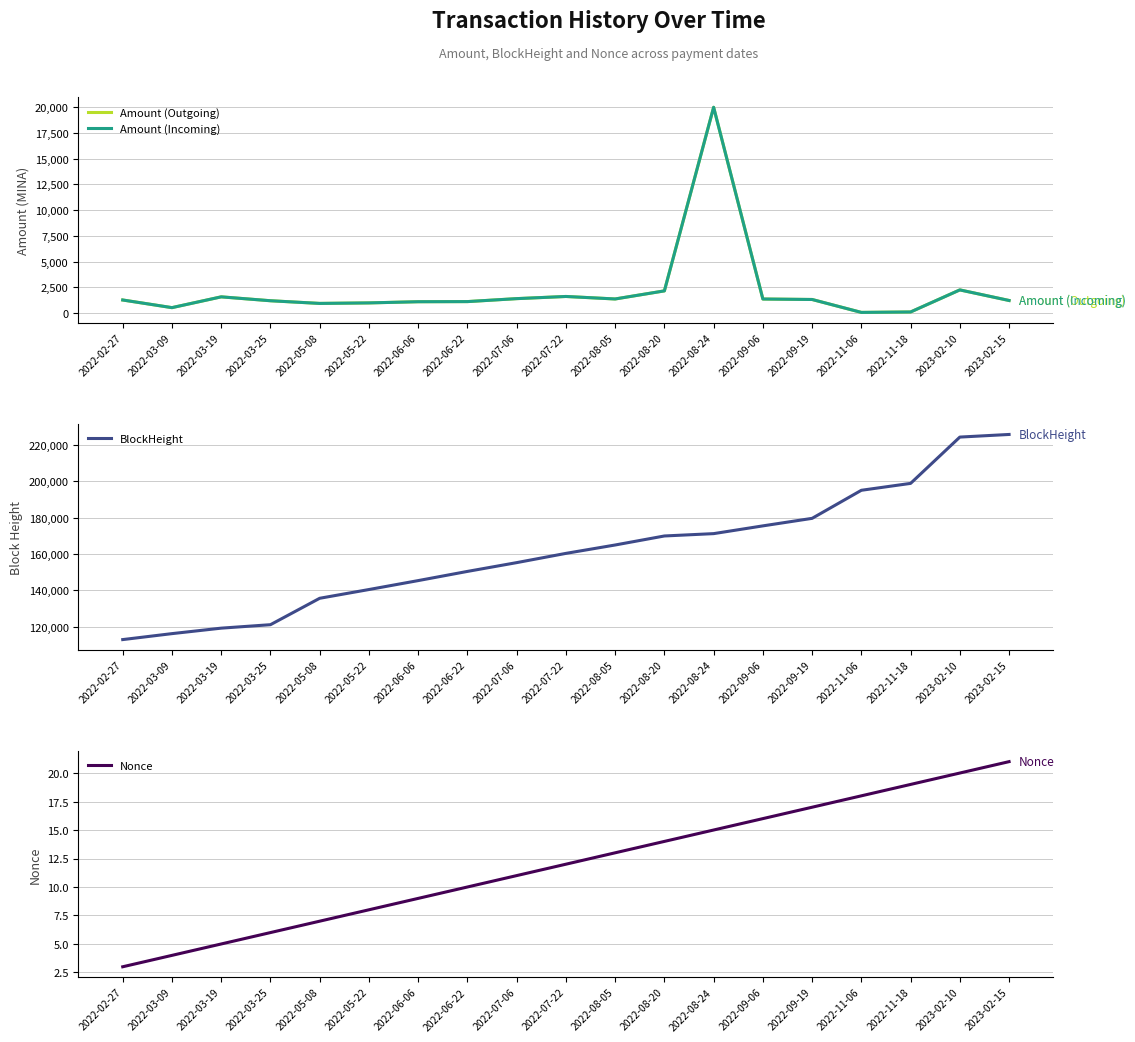

What is the difference between the BlockHeight values at 2022-08-05 and 2022-08-24?

6243